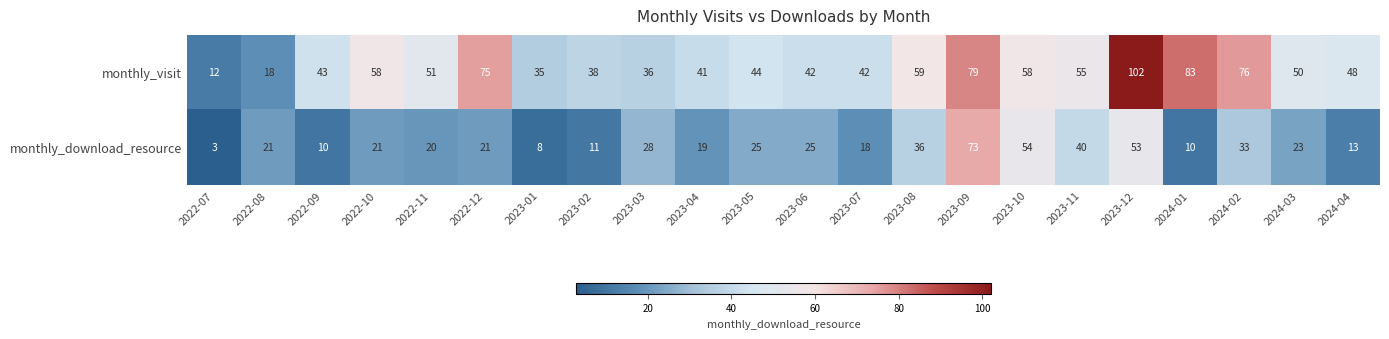

Is it true that monthly_visit equals 58 at 2022-10?

True